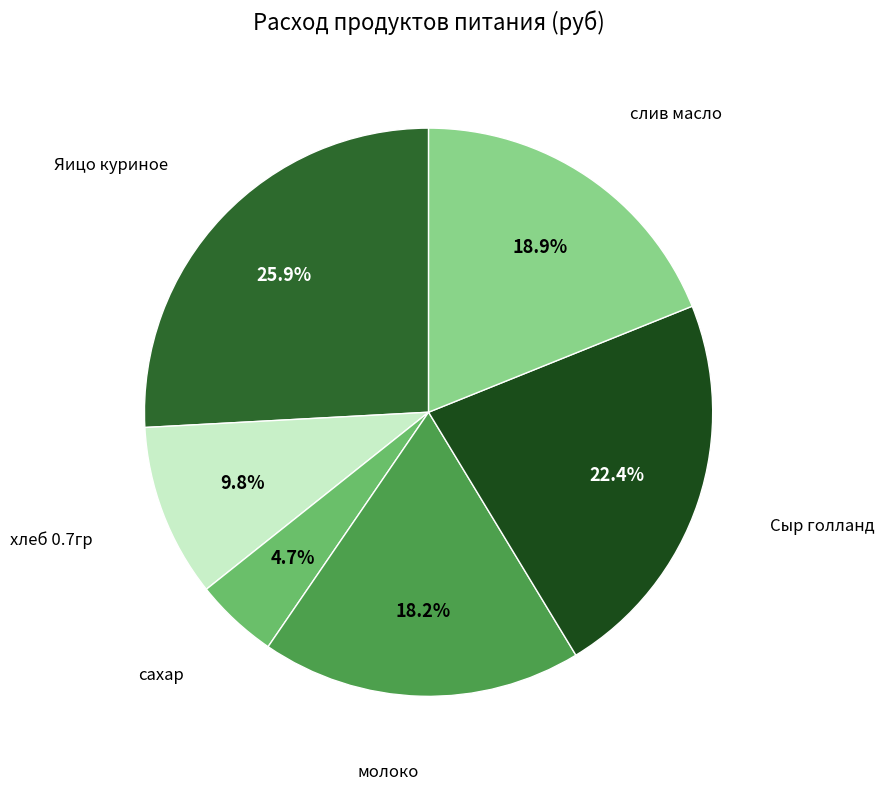

How many slices are in this pie chart?

6